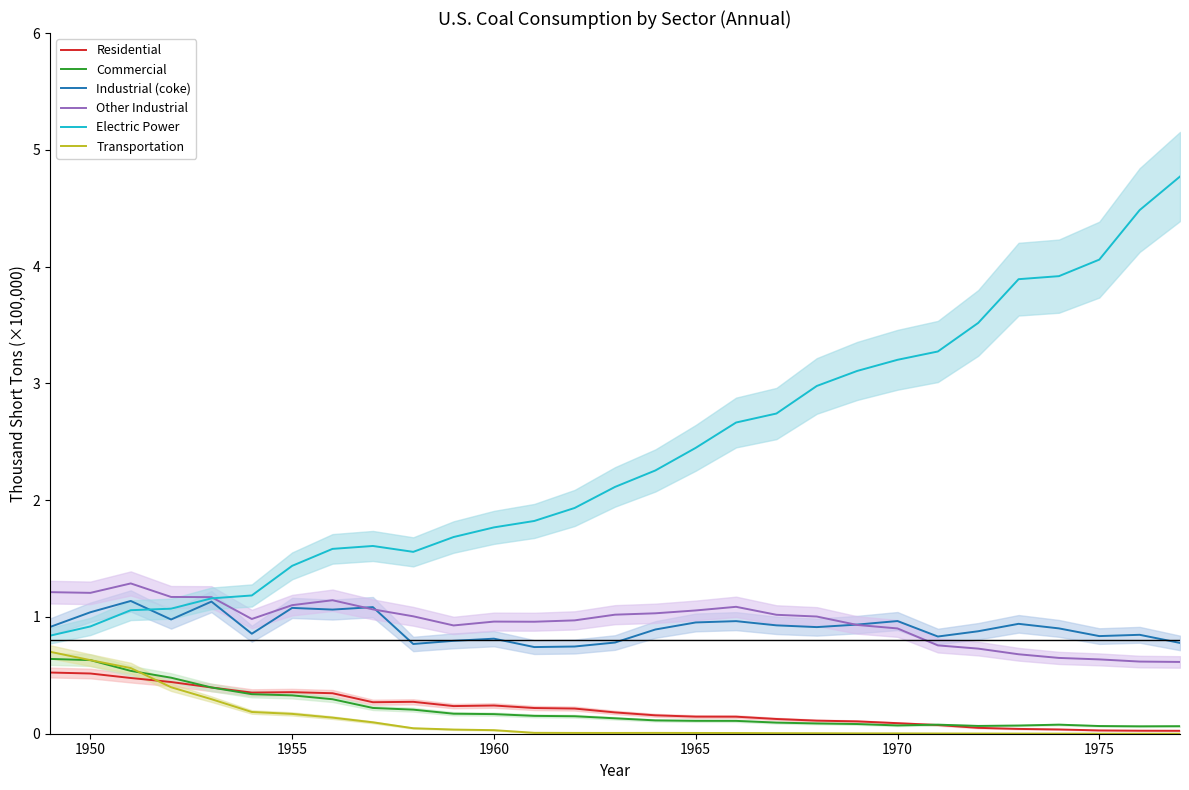

Reading left to right, list all the values displayed in this chart.

Residential: 0.5	0.5	0.5	0.4	0.4	0.4	0.4	0.3	0.3	0.3	0.2	0.2	0.2	0.2	0.2	0.2	0.1	0.1	0.1	0.1	0.1	0.1	0.1	0.1	0.0	0.0	0.0	0.0	0.0
Commercial: 0.6	0.6	0.5	0.5	0.4	0.3	0.3	0.3	0.2	0.2	0.2	0.2	0.2	0.1	0.1	0.1	0.1	0.1	0.1	0.1	0.1	0.1	0.1	0.1	0.1	0.1	0.1	0.1	0.1
Industrial (coke): 0.9	1.0	1.1	1.0	1.1	0.9	1.1	1.1	1.1	0.8	0.8	0.8	0.7	0.7	0.8	0.9	1.0	1.0	0.9	0.9	0.9	1.0	0.8	0.9	0.9	0.9	0.8	0.8	0.8
Other Industrial: 1.2	1.2	1.3	1.2	1.2	1.0	1.1	1.1	1.1	1.0	0.9	1.0	1.0	1.0	1.0	1.0	1.1	1.1	1.0	1.0	0.9	0.9	0.8	0.7	0.7	0.6	0.6	0.6	0.6
Electric Power: 0.8	0.9	1.1	1.1	1.2	1.2	1.4	1.6	1.6	1.6	1.7	1.8	1.8	1.9	2.1	2.3	2.4	2.7	2.7	3.0	3.1	3.2	3.3	3.5	3.9	3.9	4.1	4.5	4.8
Transportation: 0.7	0.6	0.6	0.4	0.3	0.2	0.2	0.1	0.1	0.0	0.0	0.0	0.0	0.0	0.0	0.0	0.0	0.0	0.0	0.0	0.0	0.0	0.0	0.0	0.0	0.0	0.0	0.0	0.0